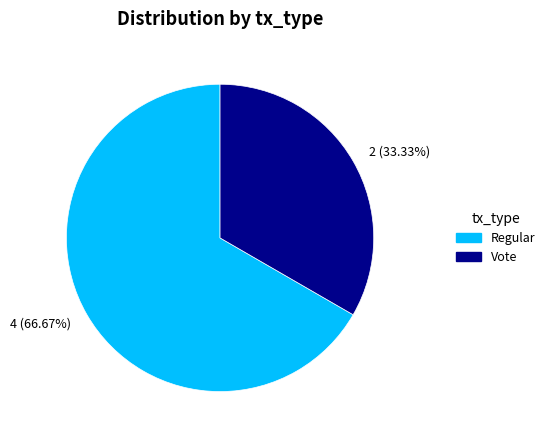

To the nearest percent, what is the average slice percentage?

50%